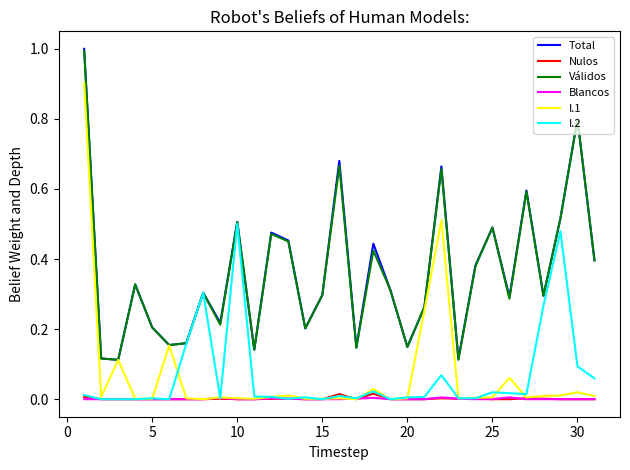

True or false: Nulos and Total cross at least once.

False